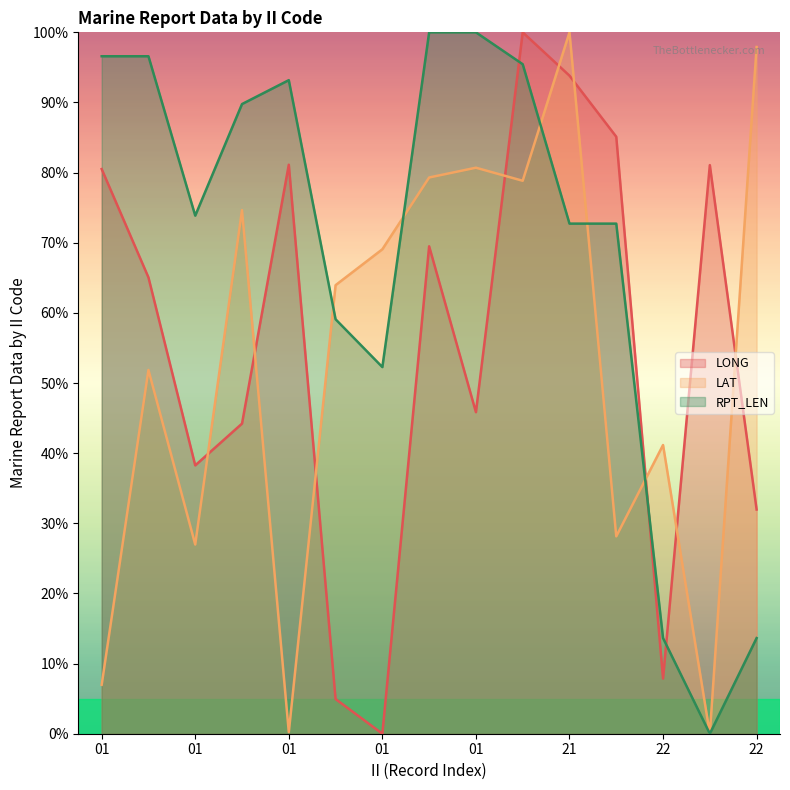

True or false: LAT has more than 2 interior local peaks.

True